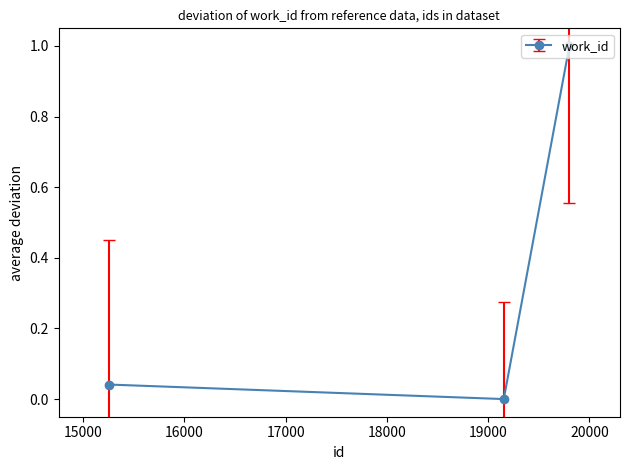

What is the difference between the maximum and minimum values?

1.0